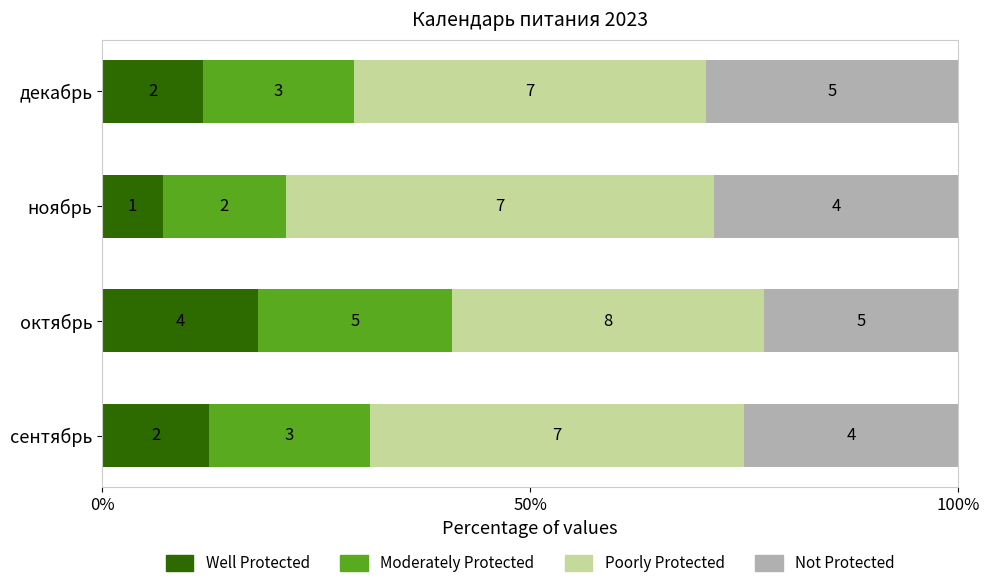

Reading left to right, transcribe all the data shown in this chart.

Well Protected: 12.5	18.2	7.1	11.8
Moderately Protected: 18.8	22.7	14.3	17.6
Poorly Protected: 43.8	36.4	50.0	41.2
Not Protected: 25.0	22.7	28.6	29.4